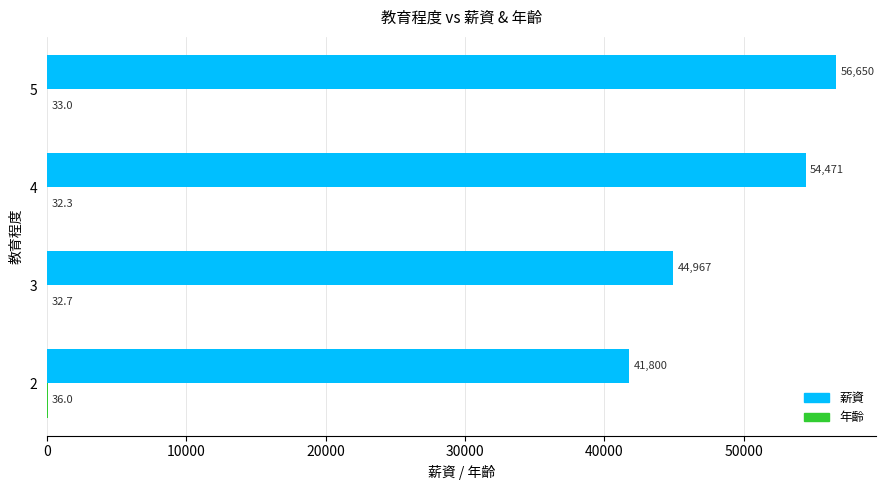

At which label is 薪資 closest to 49225?

3